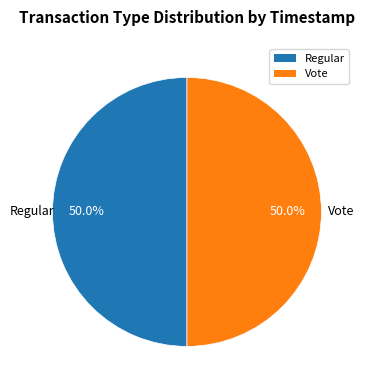

Count the number of slices in the pie.

2